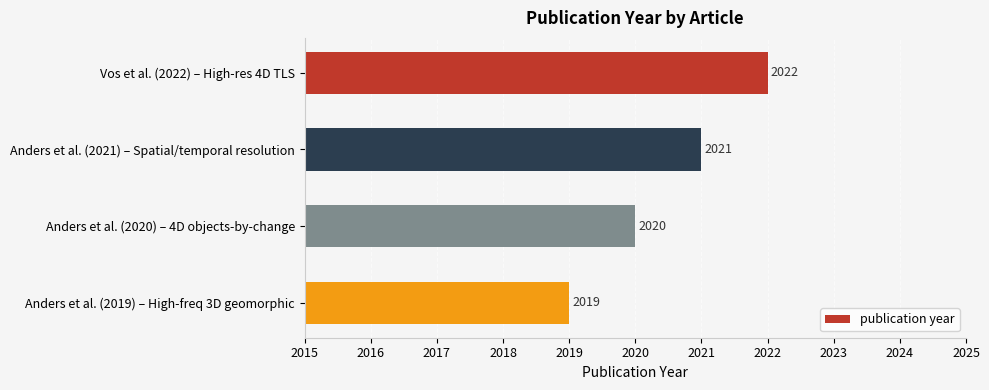

What is the approximate value at Anders et al. (2019) – High-freq 3D geomorphic?

2019